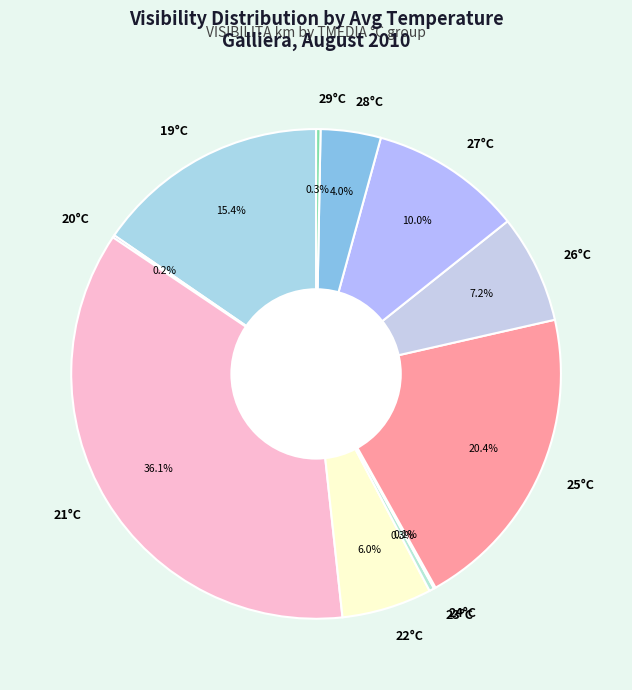

What portion of the pie excludes 26°C?

92.8%